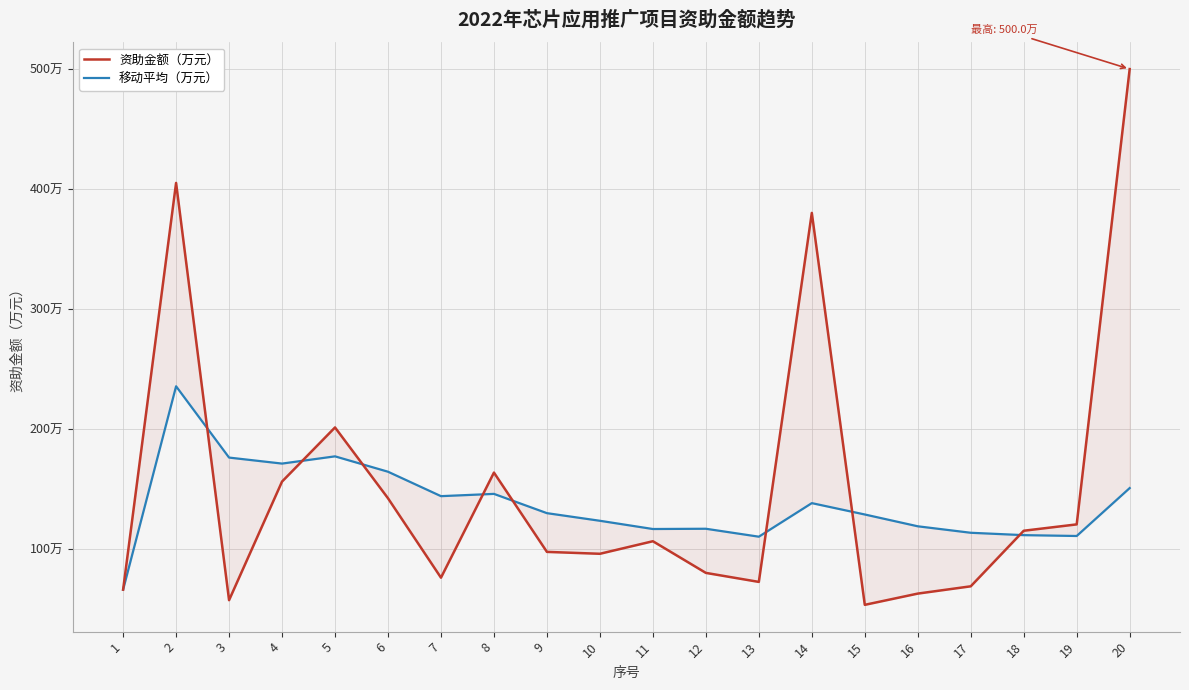

What is the minimum value shown in the chart?

53.1